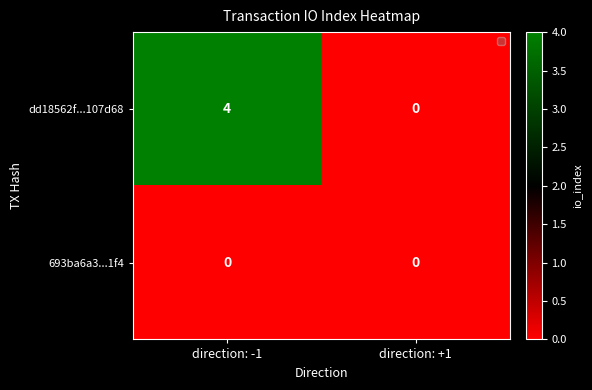

List the series in order of their overall mean, lowest first.

693ba6a3...1f4, dd18562f...107d68